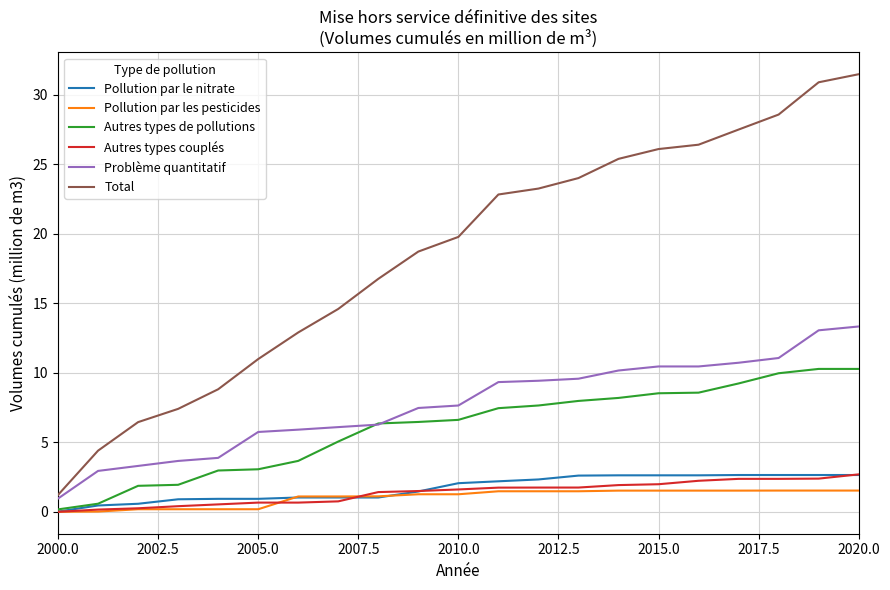

How many positive values does the Autres types couplés series have?

20